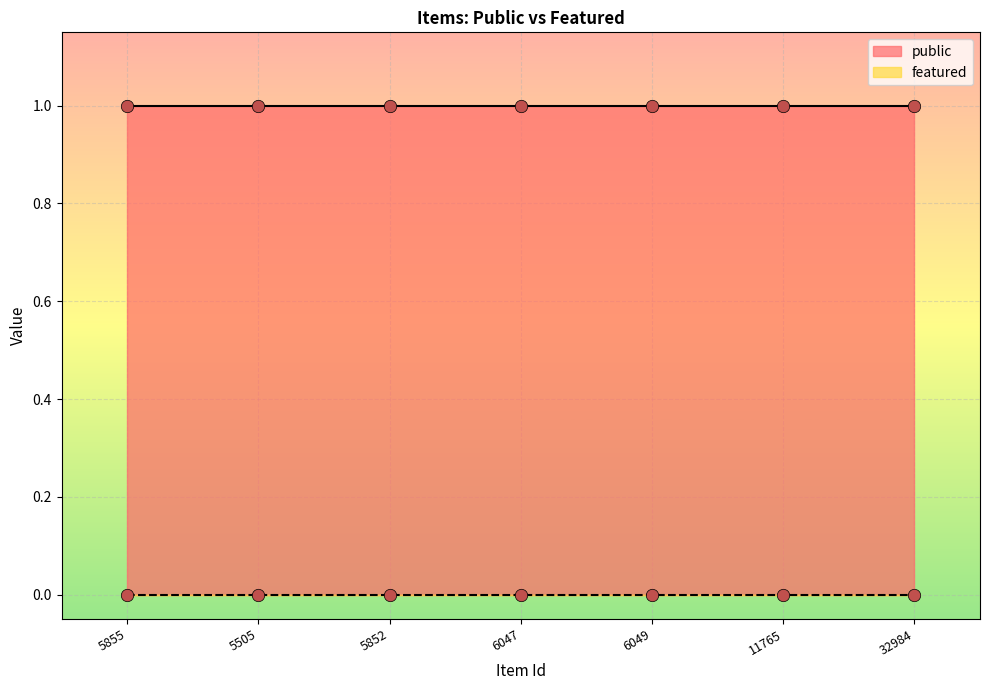

Which series has the widest spread of Y values?

public